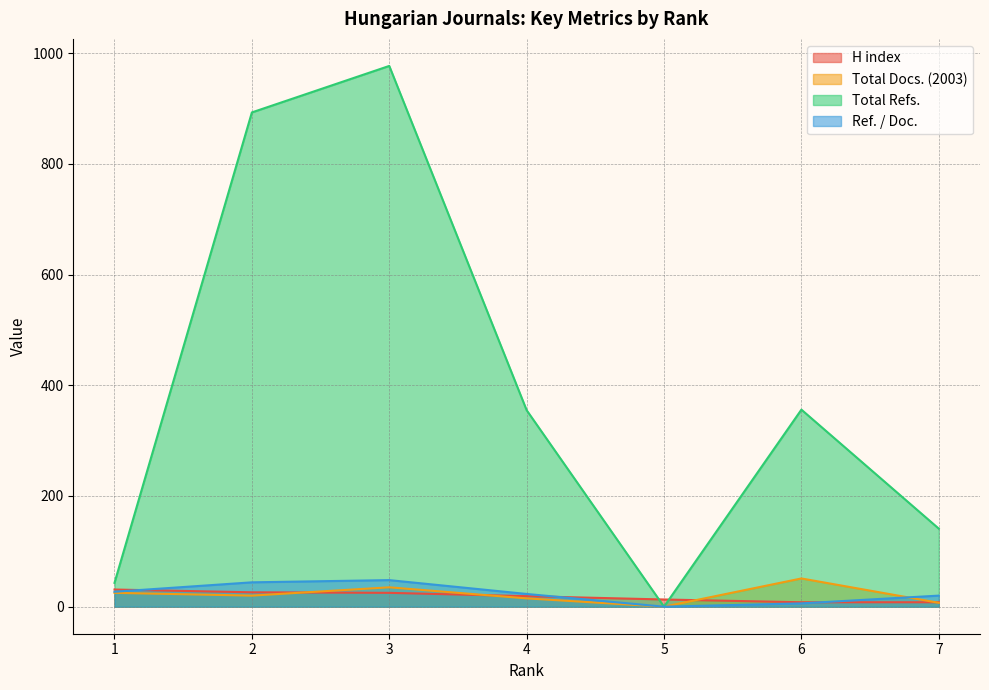

Does the chart have visible grid lines?

Yes